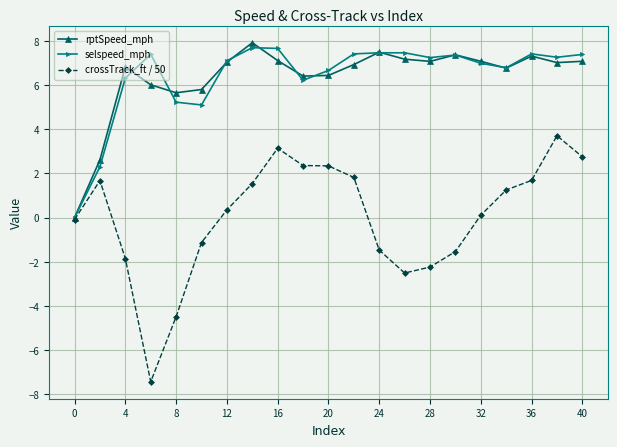

At how many categories does at least one series exceed 4?

19